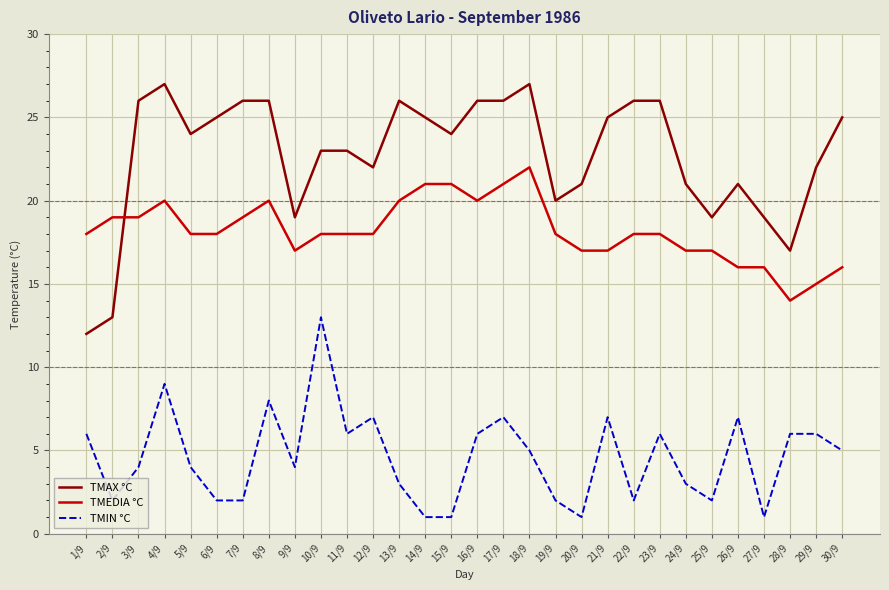

How many lines are shown in the chart?

3